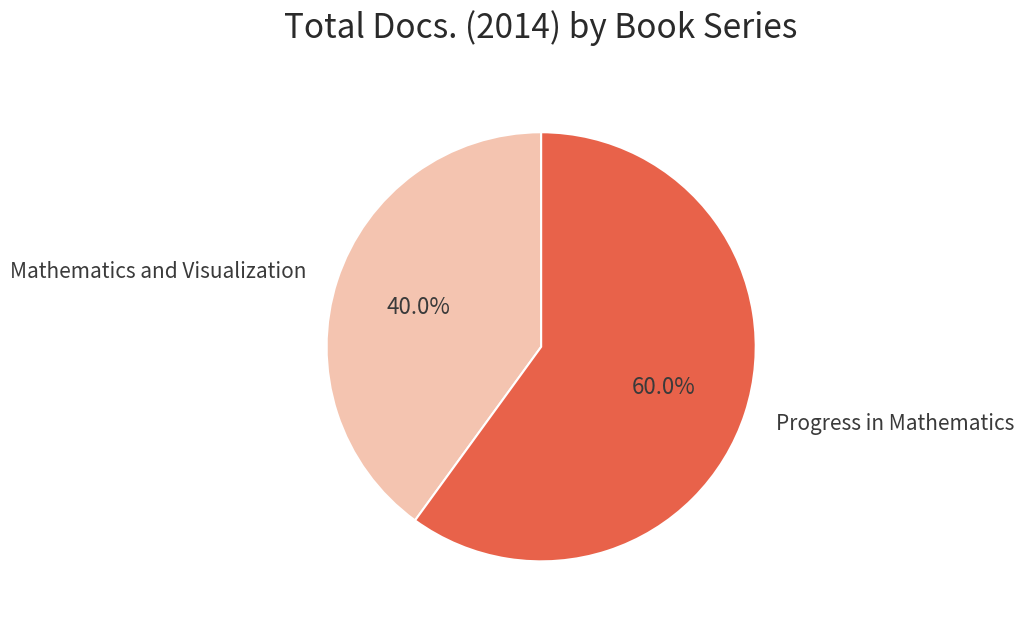

Rank the categories by value from highest to lowest.

Progress in Mathematics, Mathematics and Visualization